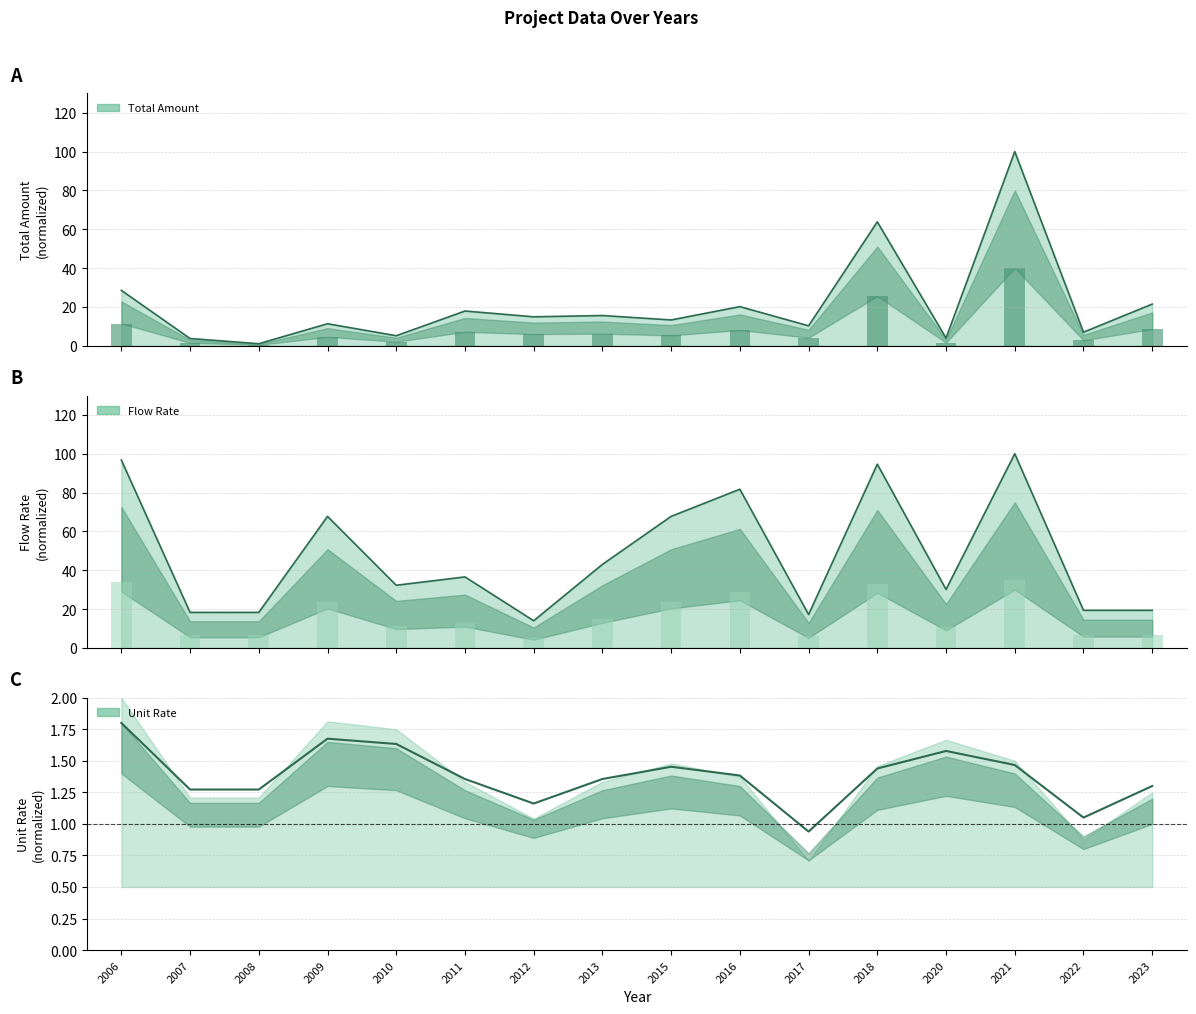

How many series are shown in this chart?

3